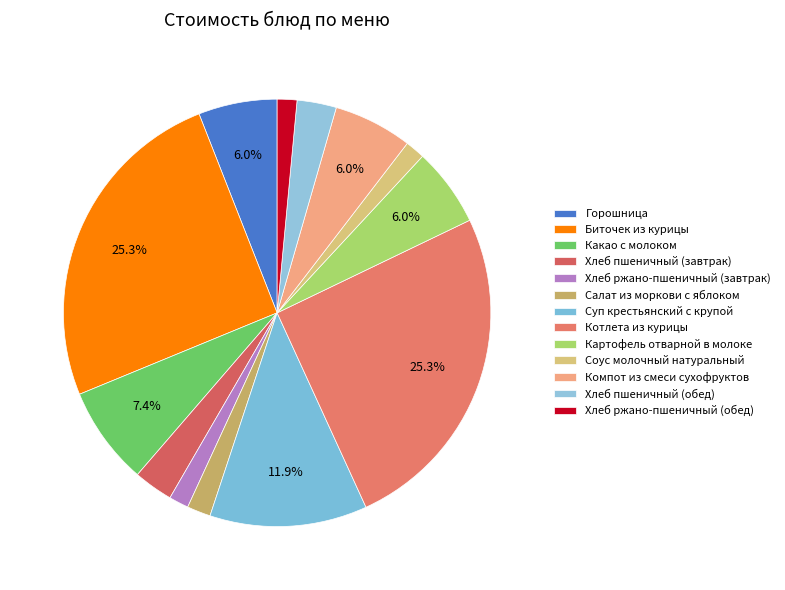

Count the number of slices in the pie.

13